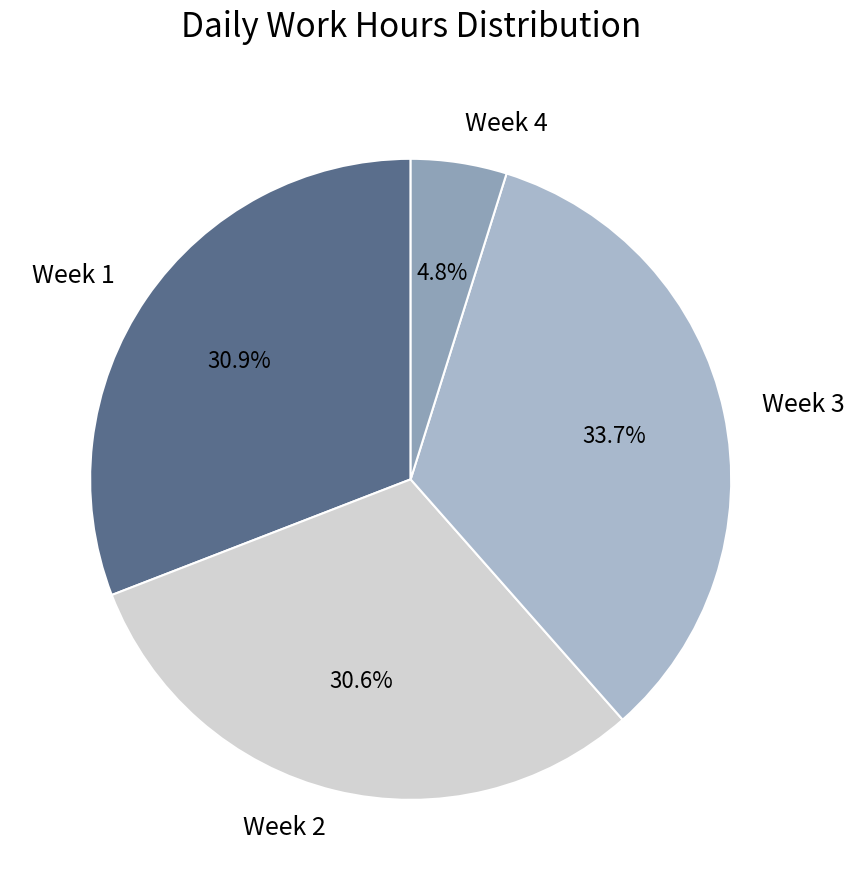

What is the largest slice in the pie chart?

Week 3